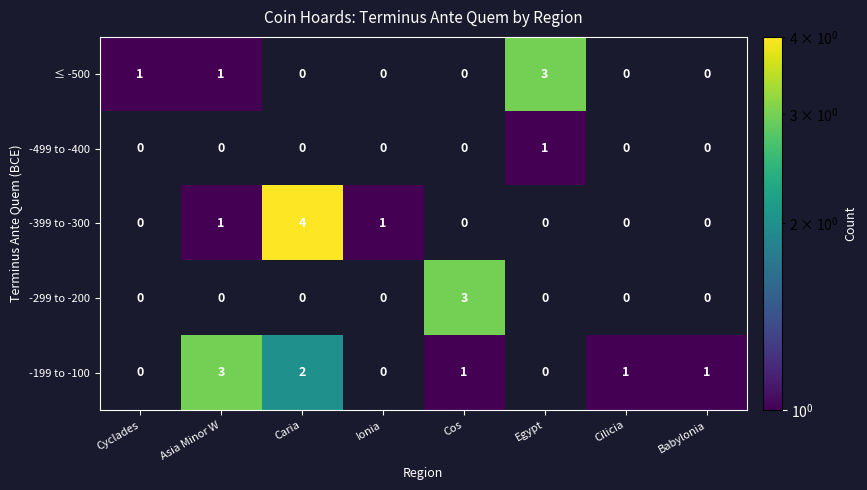

Is it true that -399 to -300 equals 2 at Cos?

False